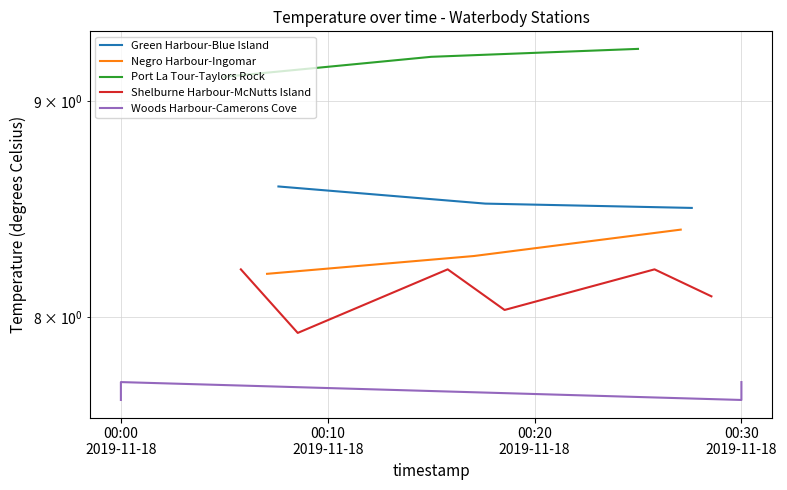

What are all the series names shown in the legend?

Green Harbour-Blue Island, Negro Harbour-Ingomar, Port La Tour-Taylors Rock, Shelburne Harbour-McNutts Island, Woods Harbour-Camerons Cove